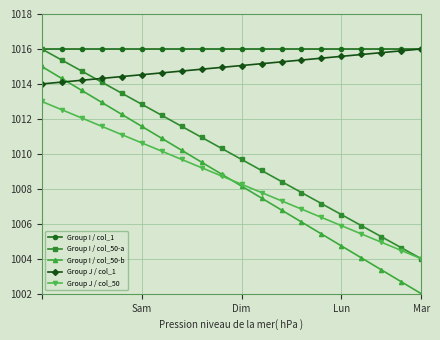

True or false: Group J / col_50 has more than 0 interior local peaks.

False